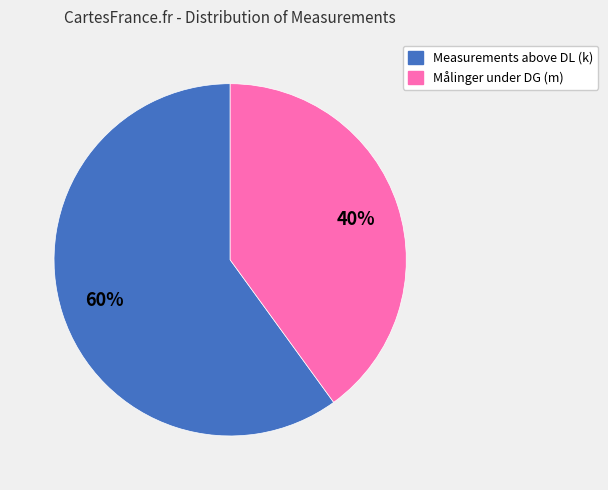

How many segments does this pie chart have?

2